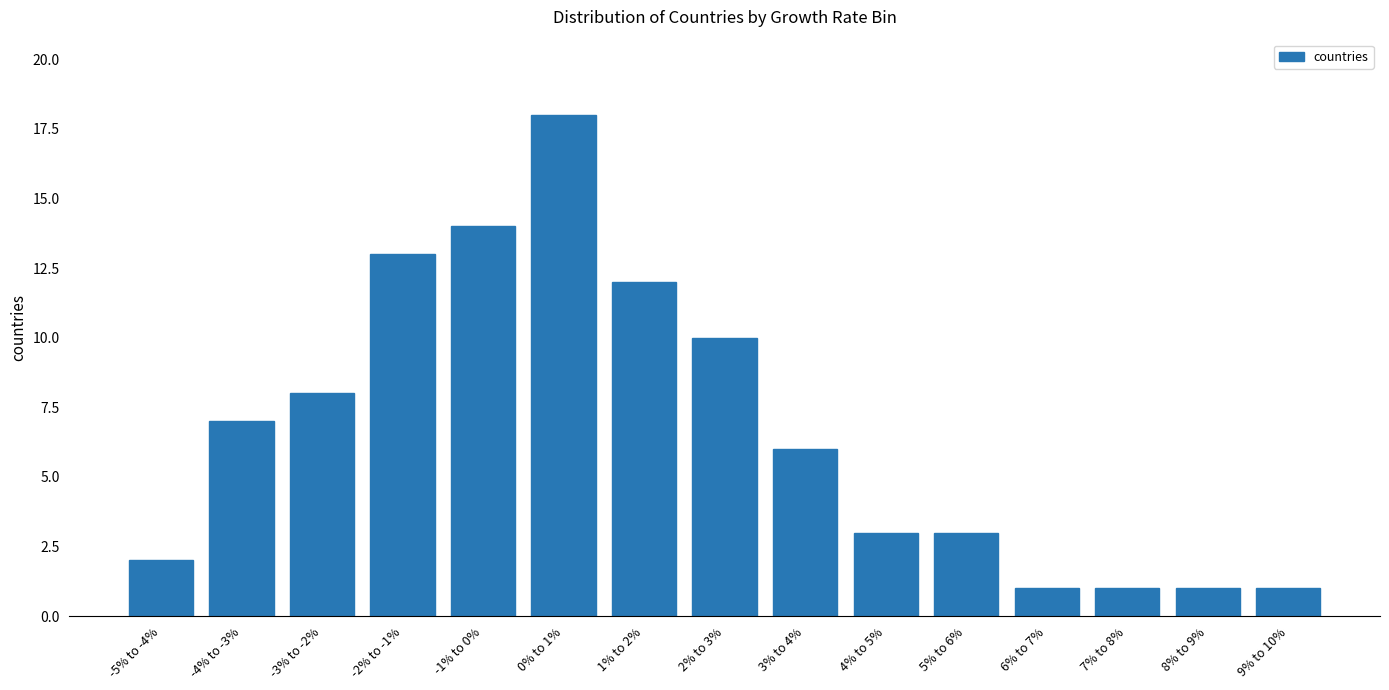

Are the bars horizontal?

No